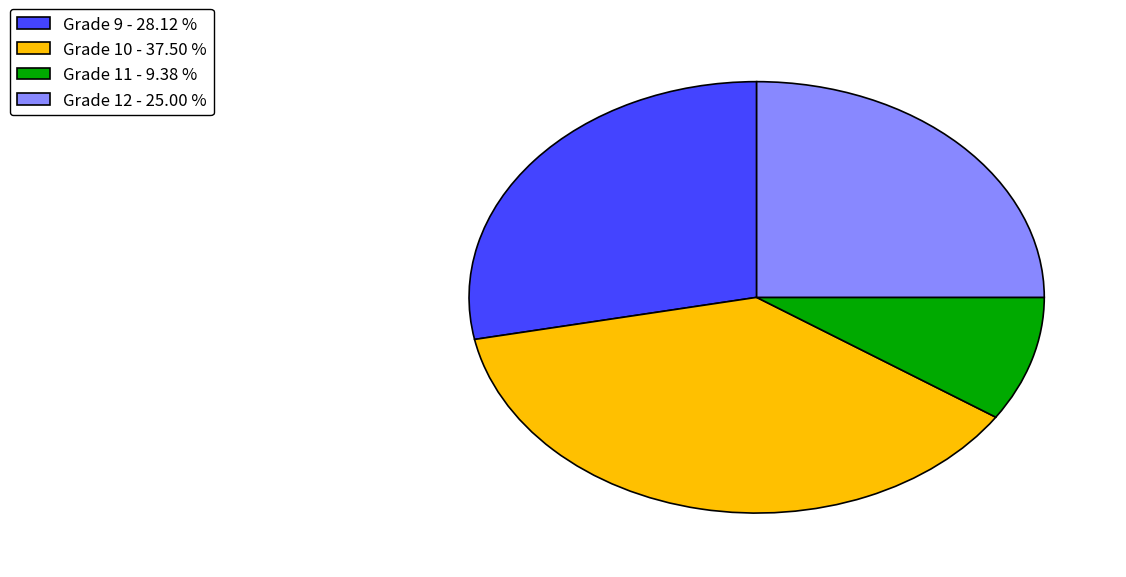

Is Grade 9 the majority of the pie?

No